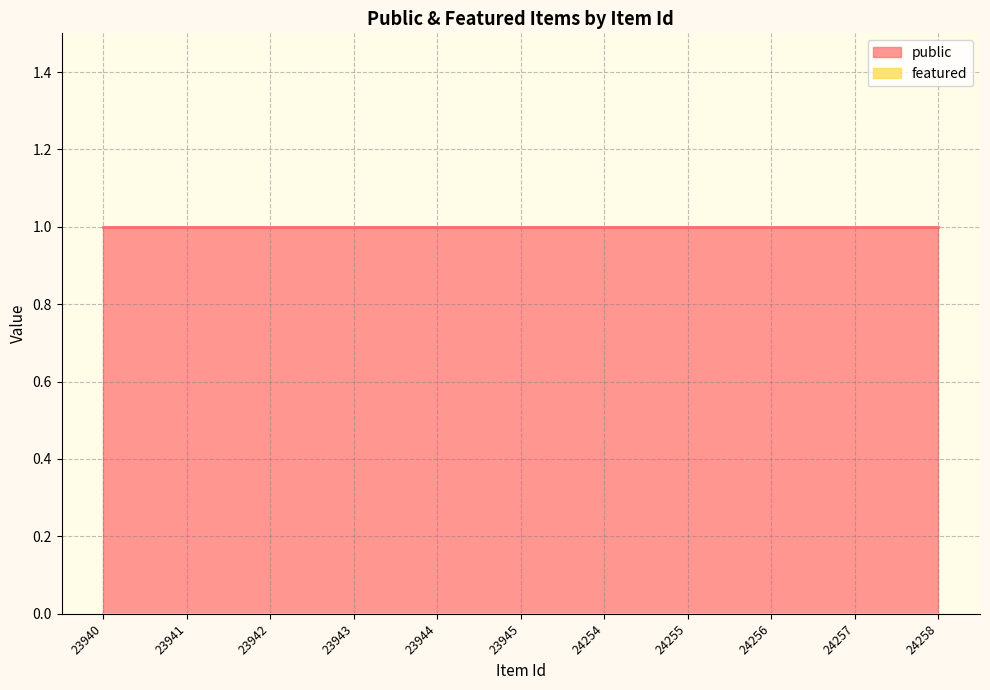

What is the maximum value shown in the chart?

1